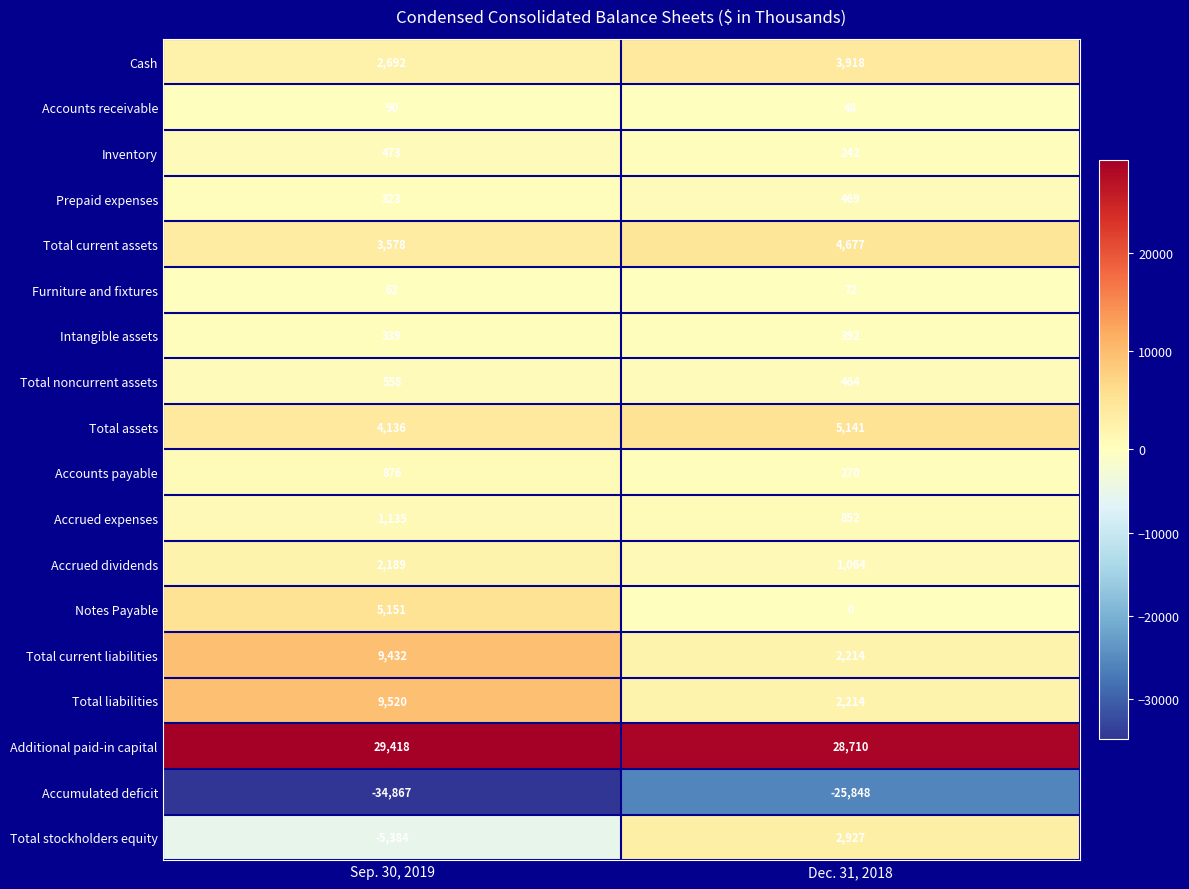

Which category has the lowest value in the Total current assets series?

Sep. 30, 2019